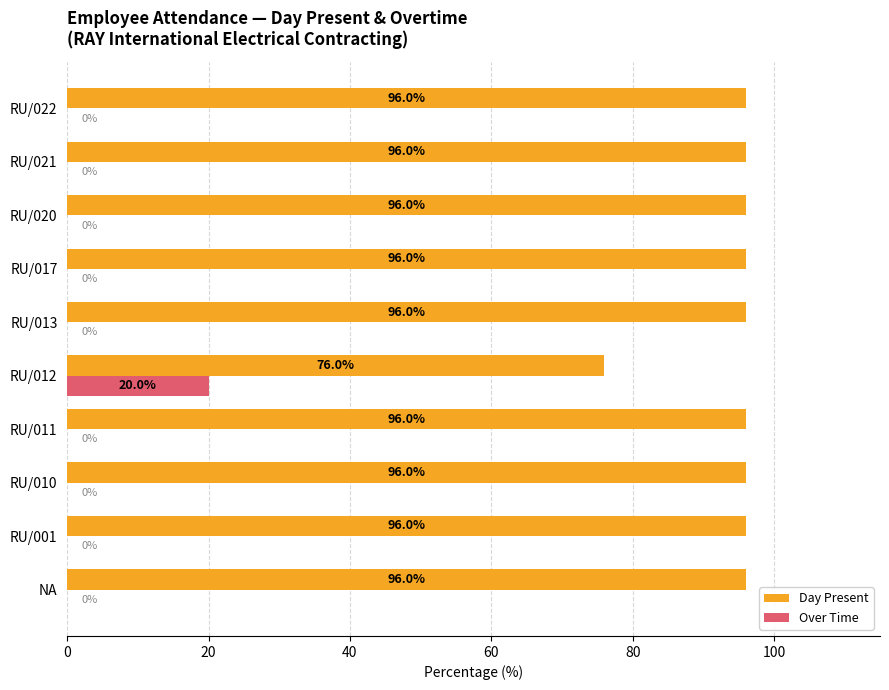

The Day Present series shows 76 at RU/012. True or false?

True